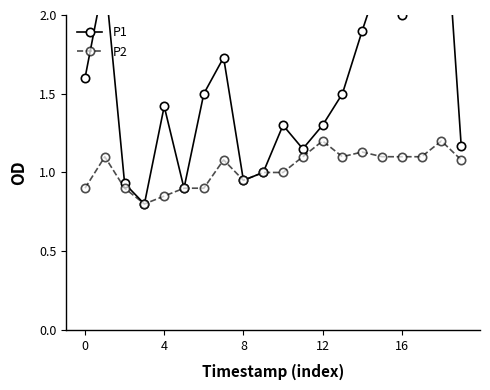

Is it true that P2 equals 1.1 at 16?

True